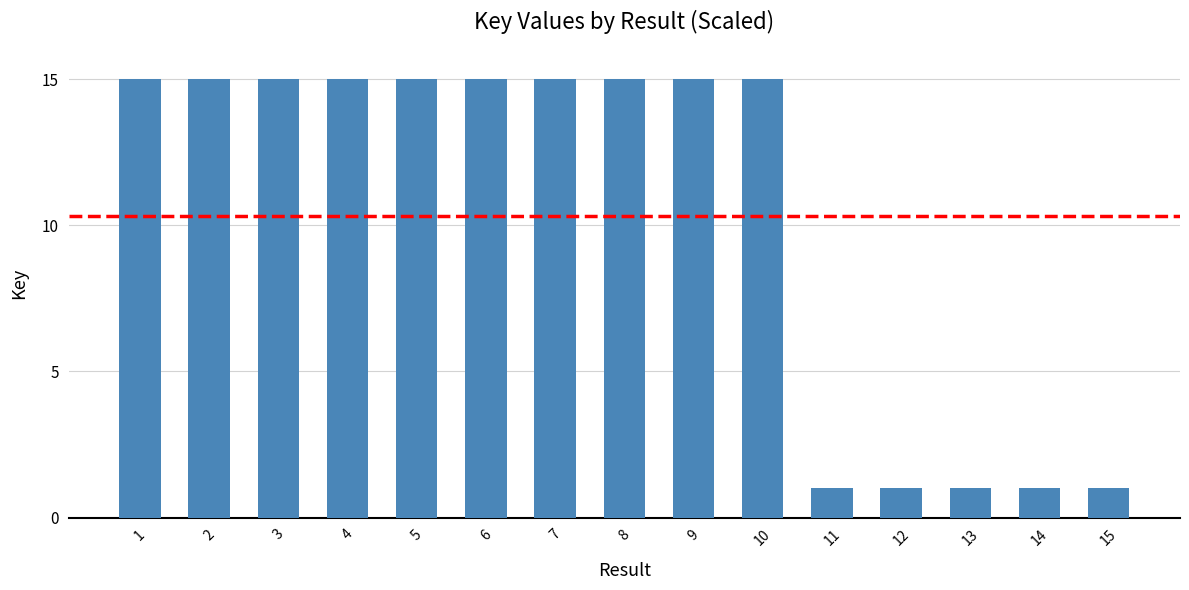

What is the average value?

10.3